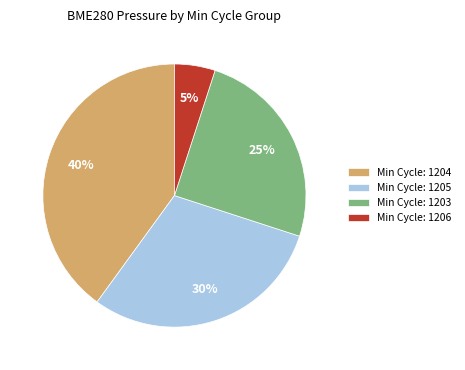

How many segments does this pie chart have?

4